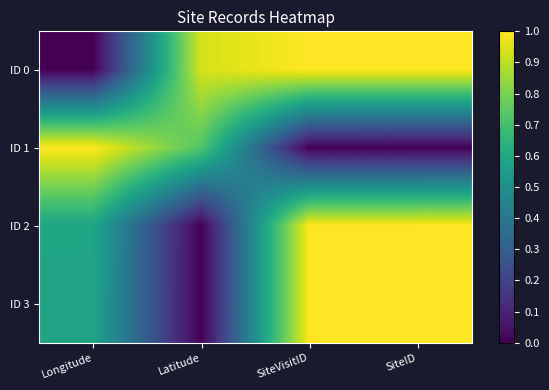

At how many categories does at least one series exceed 0?

4